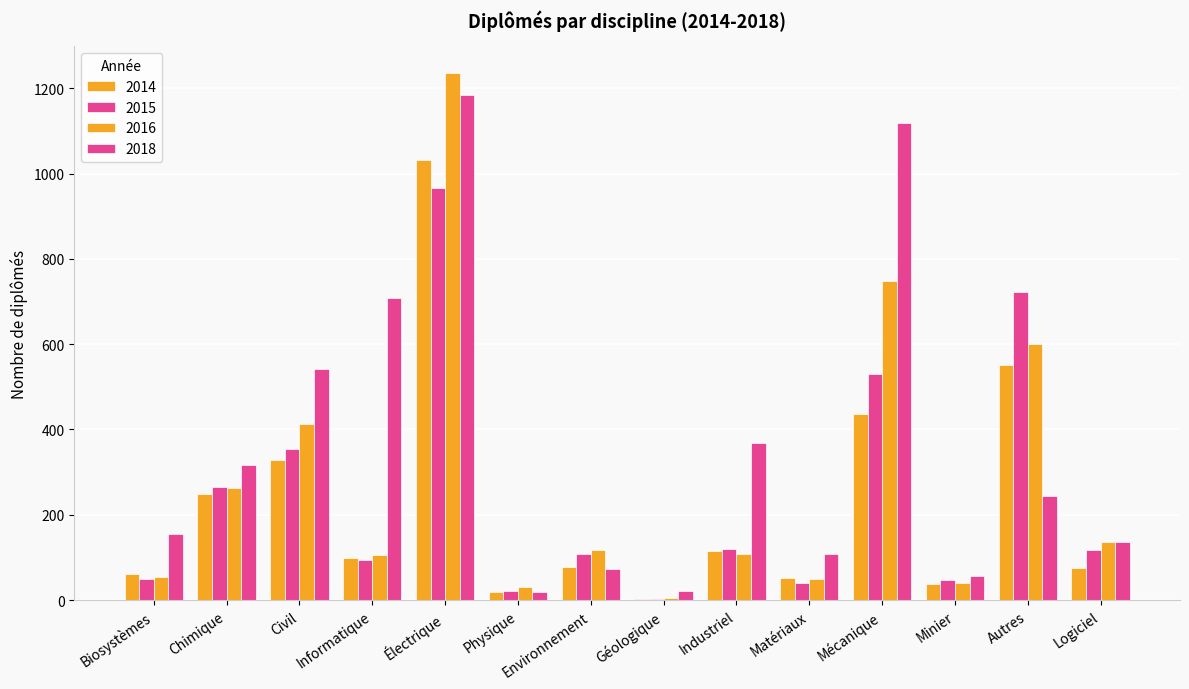

Between Civil and Informatique, which is larger?

Civil